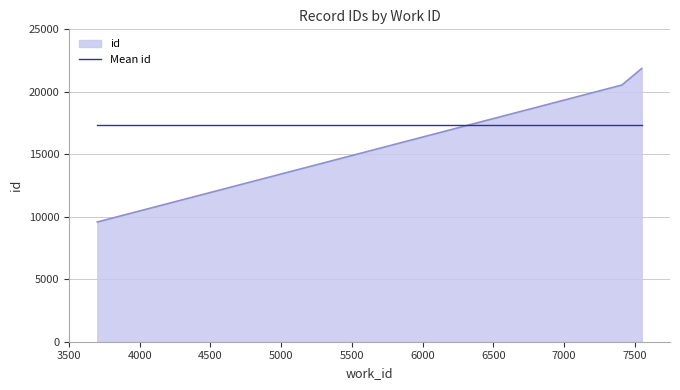

At how many categories does at least one series exceed 17043?

3